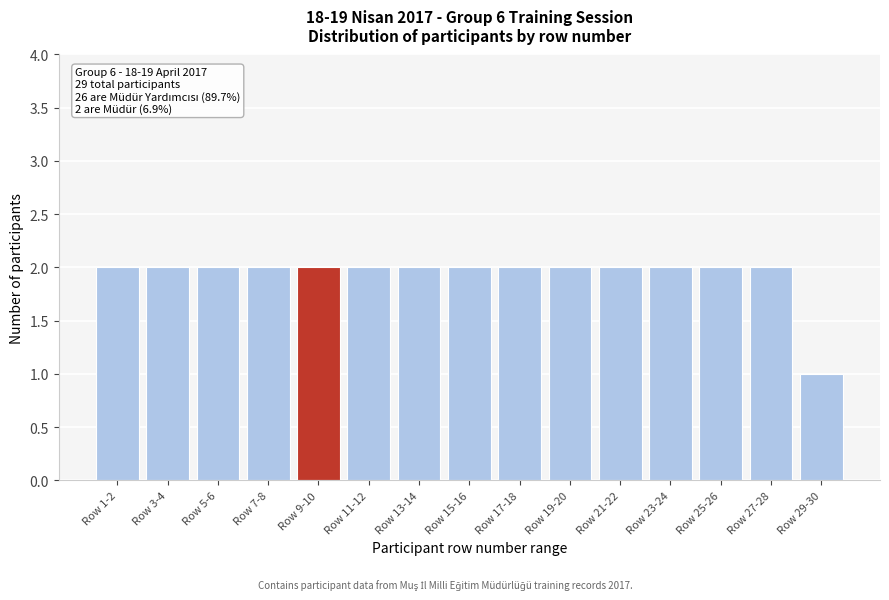

Reading left to right, list all the values displayed in this chart.

Row 1-2=2	Row 3-4=2	Row 5-6=2	Row 7-8=2	Row 9-10=2	Row 11-12=2	Row 13-14=2	Row 15-16=2	Row 17-18=2	Row 19-20=2	Row 21-22=2	Row 23-24=2	Row 25-26=2	Row 27-28=2	Row 29-30=1